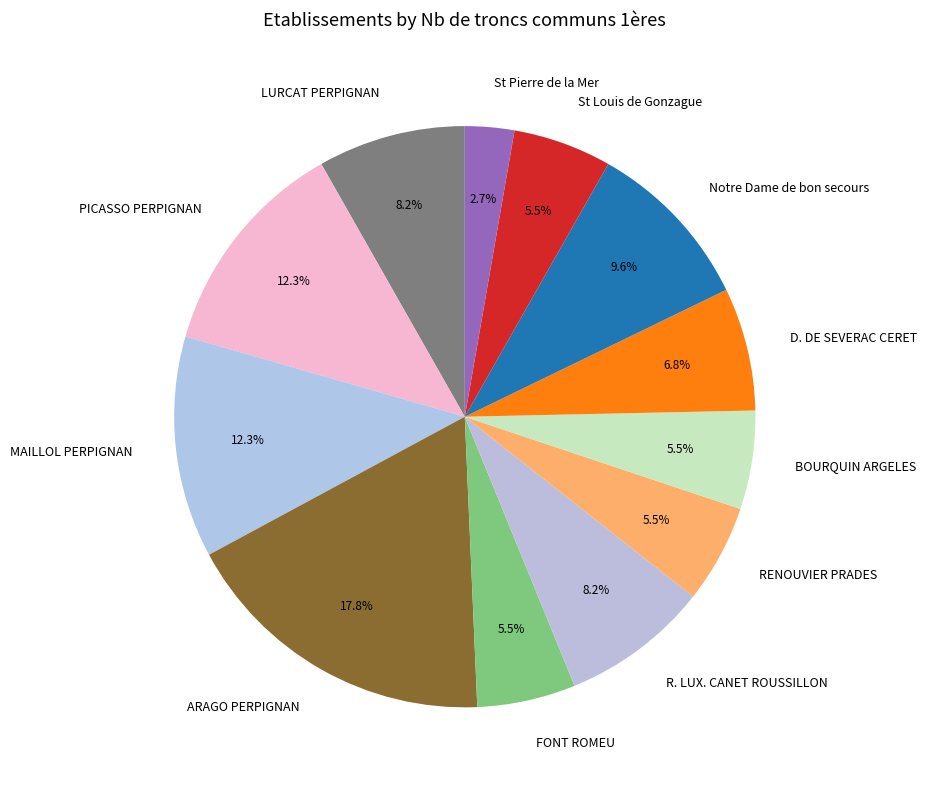

Count the number of slices in the pie.

12